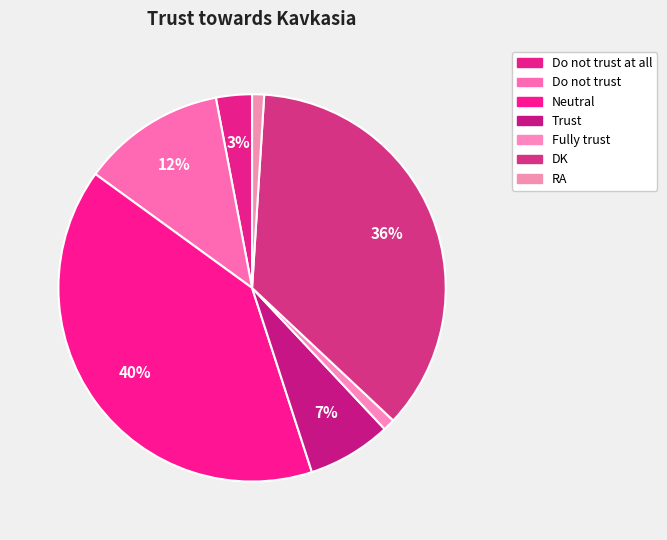

How many slices are in this pie chart?

7